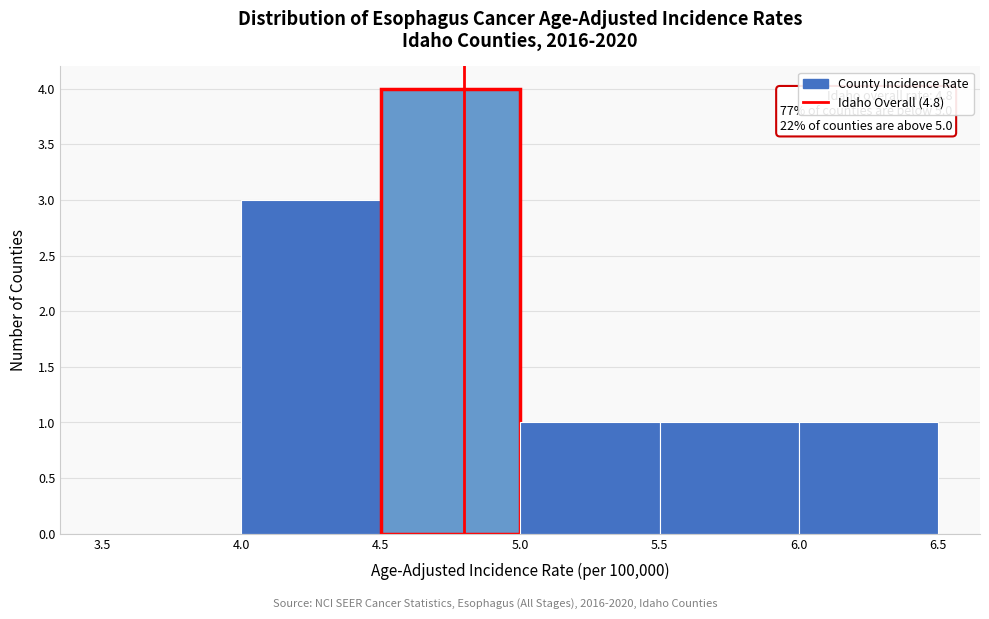

Which range on the x-axis has the tallest bar?

4.5 to 5.0